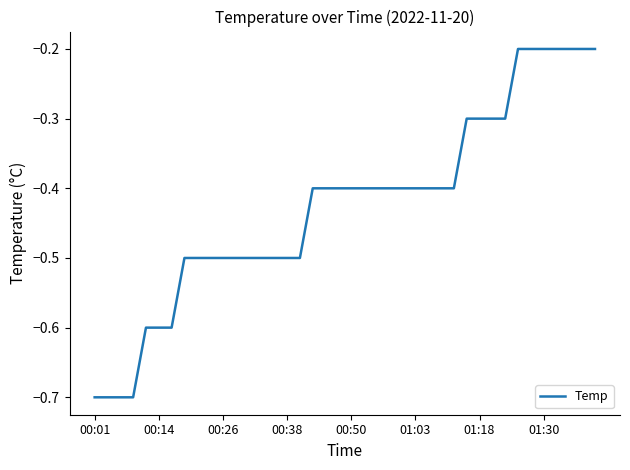

What is the minimum value shown in the chart?

-0.7